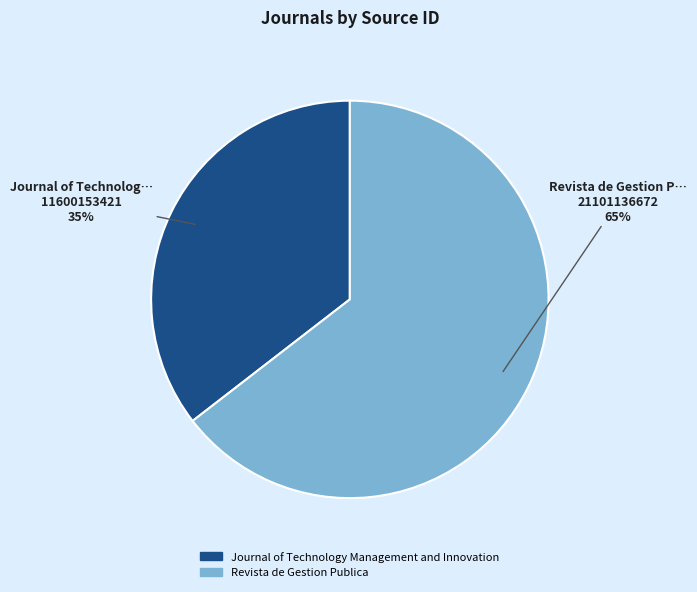

What percentage is the Revista de Gestion Publica slice, to the nearest percent?

65%